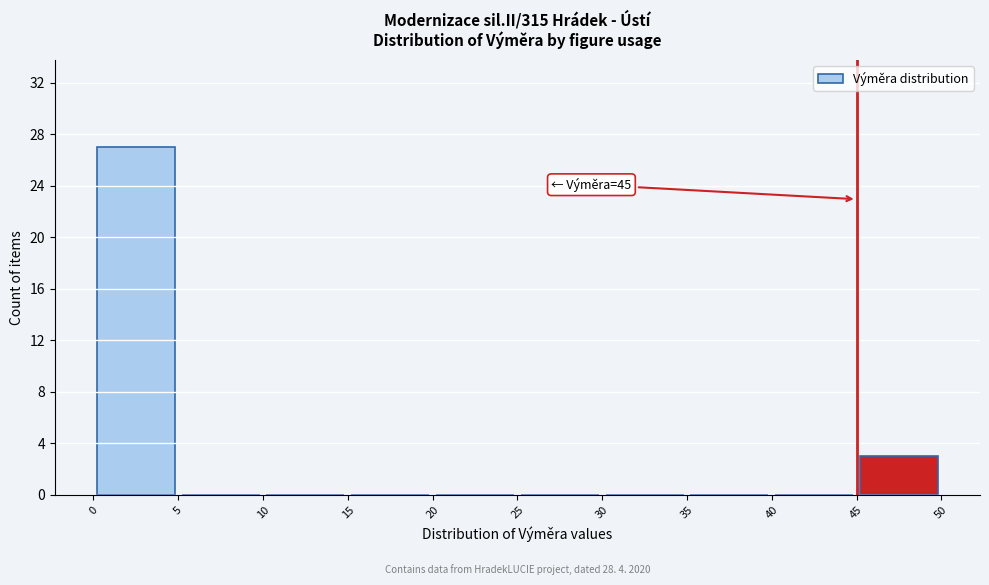

Which range on the x-axis has the tallest bar?

0 to 5